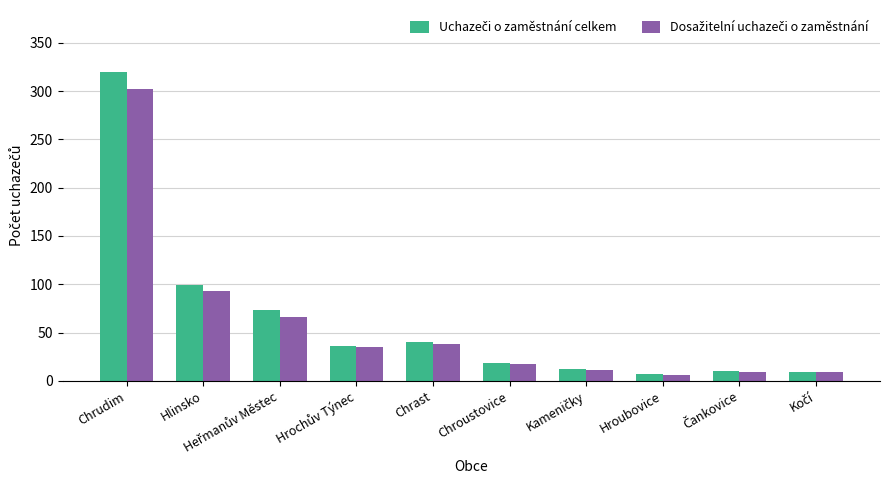

At which category is the sum across all series the highest?

Chrudim